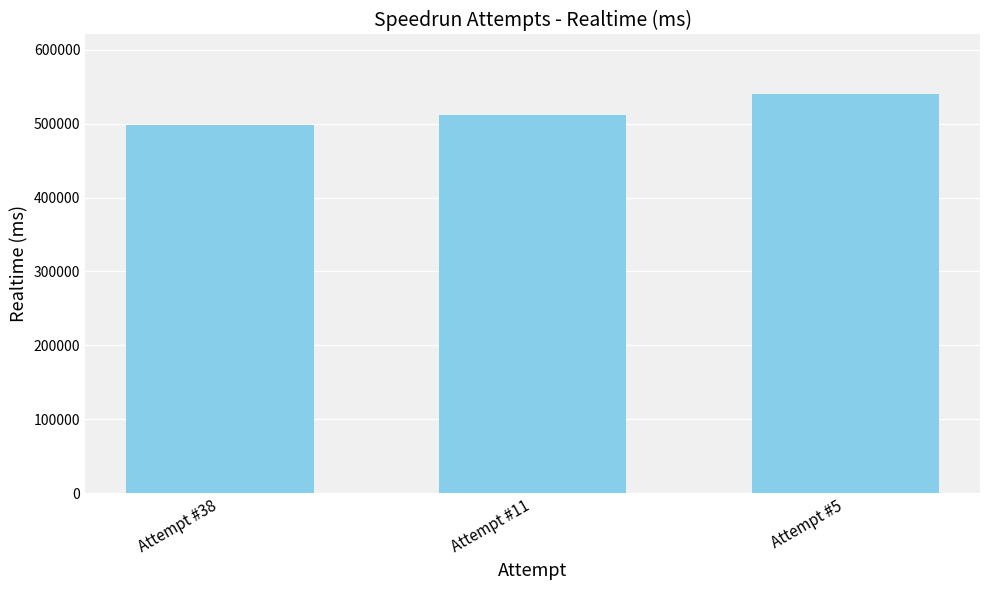

What is the change in value from Attempt #38 to Attempt #5?

+42110